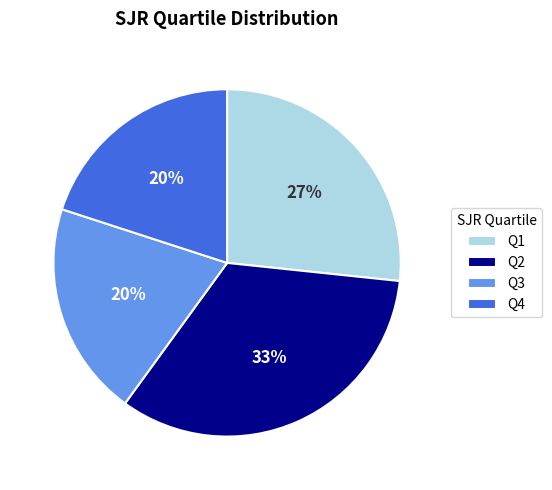

The Q4 slice represents 20% of the pie. True or false?

True